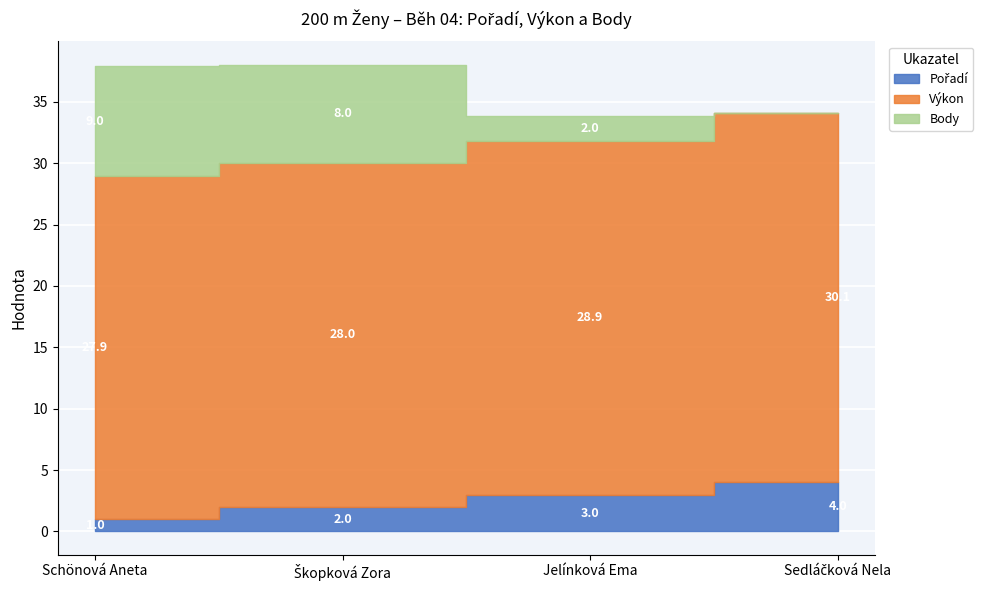

Rank the categories by Pořadí value from lowest to highest.

Schönová Aneta, Škopková Zora, Jelínková Ema, Sedláčková Nela